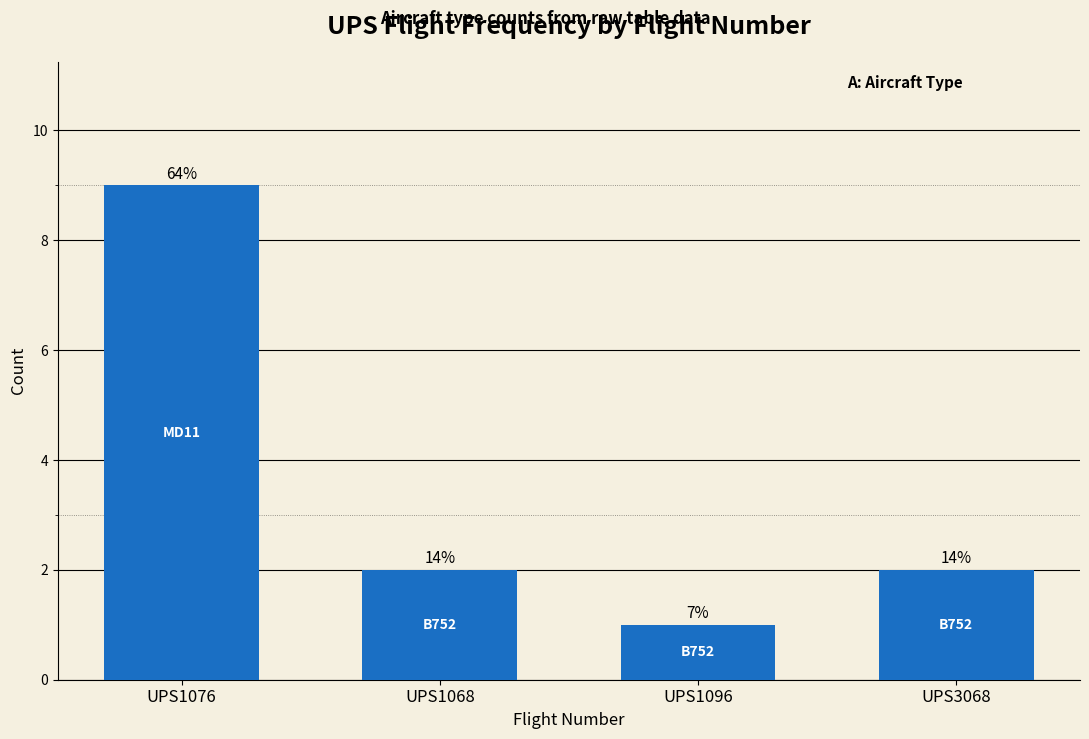

List the labels in order of value, largest first.

UPS1076, UPS1068, UPS3068, UPS1096